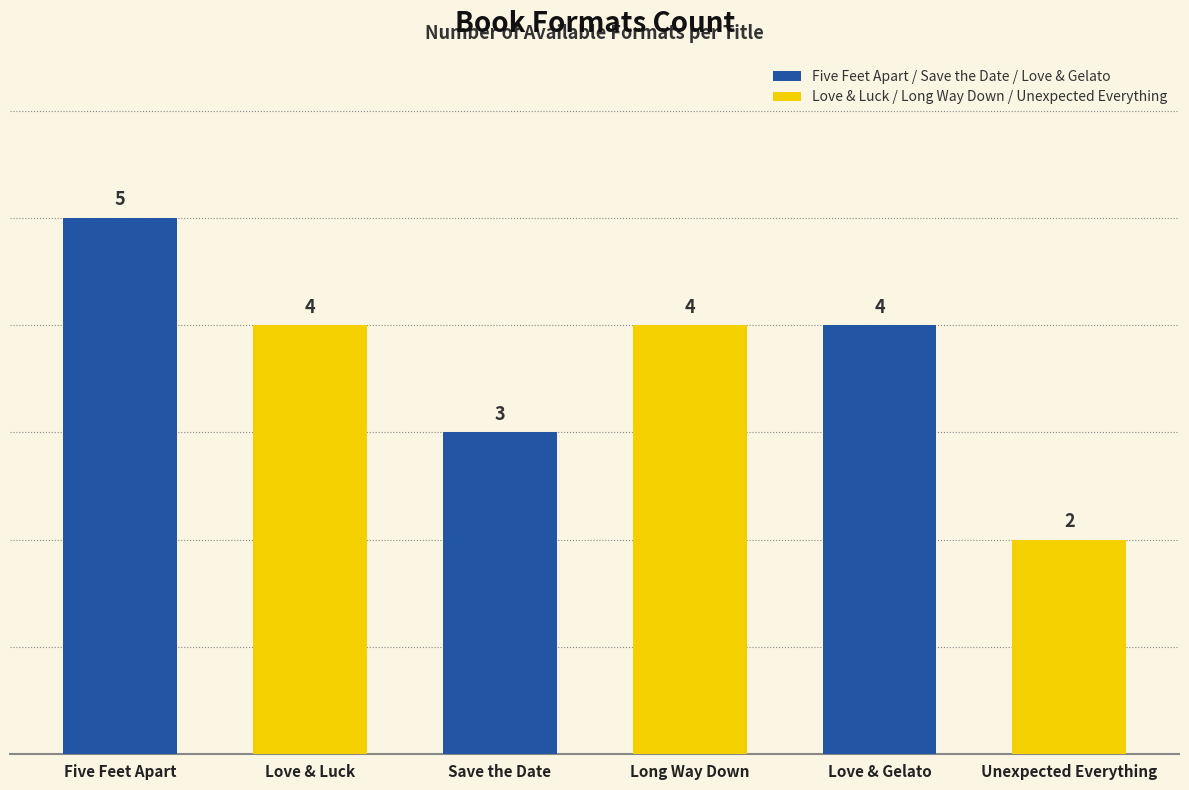

What is the minimum value shown in the chart?

2